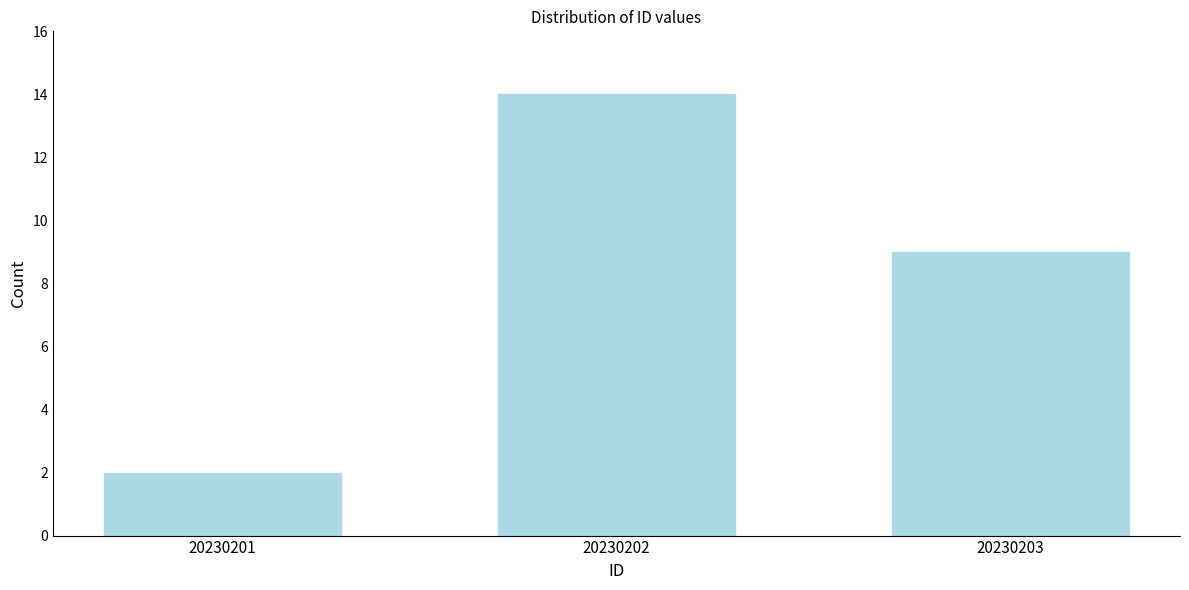

Reading left to right, extract all data points from this chart.

20230201=2	20230202=14	20230203=9